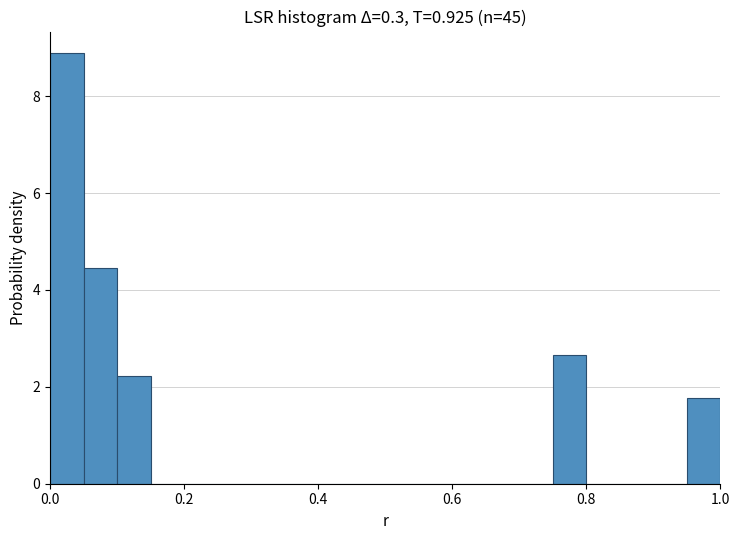

Read against the x-axis, roughly where is the centre of the tallest bar?

0.02